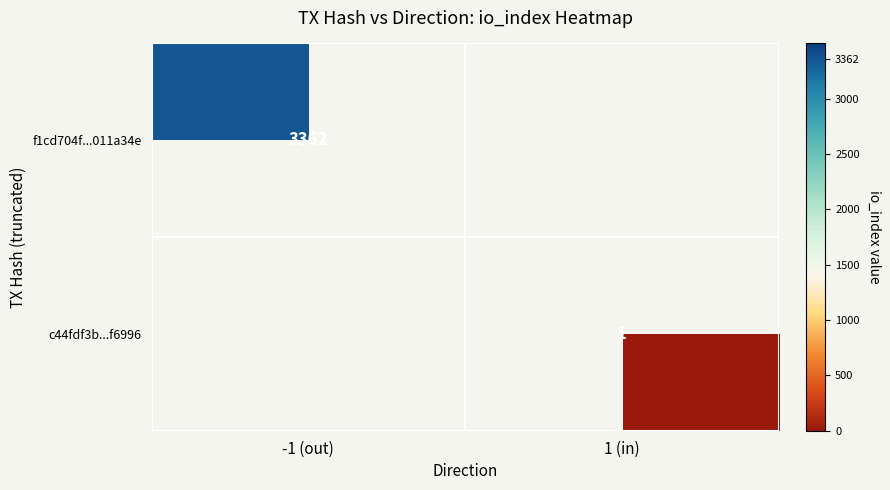

Is the value of f1cd704f...011a34e at -1 (out) greater than the value of c44fdf3b...f6996 at 1 (in)?

Yes